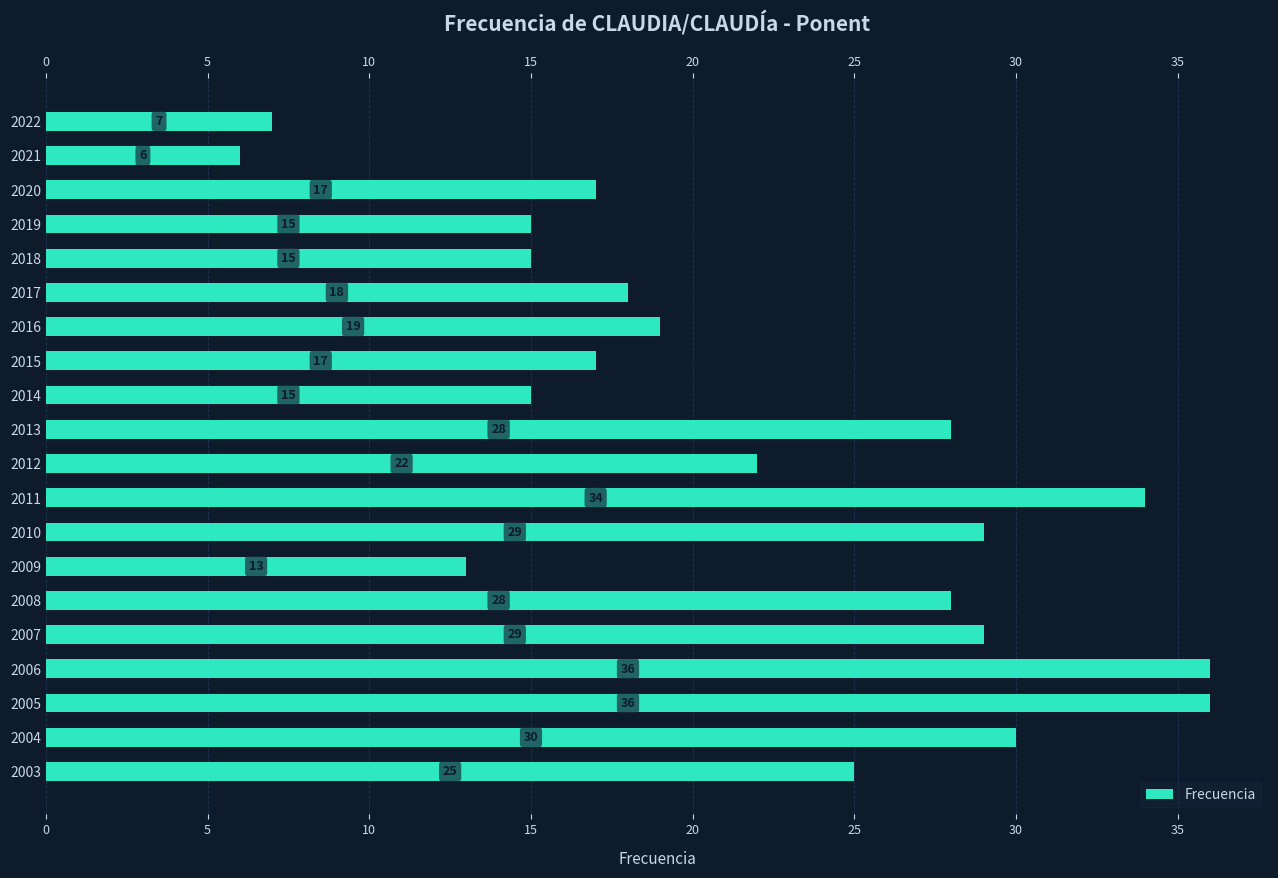

What is the maximum value shown in the chart?

36